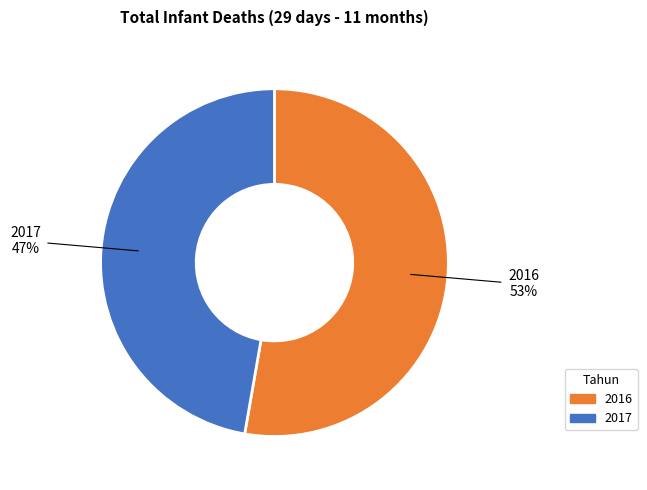

The 2016 slice represents 53% of the pie. True or false?

True